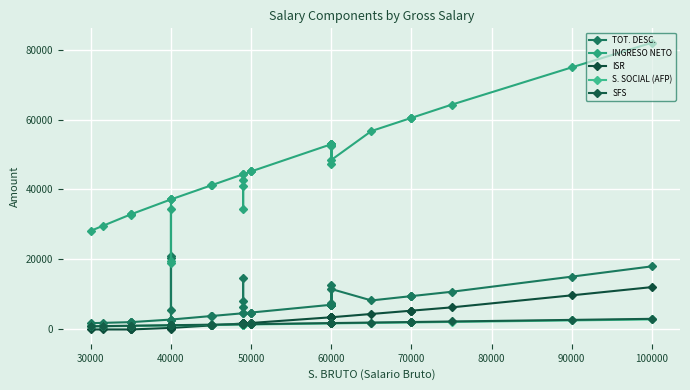

What is the difference between the maximum and minimum values in the ISR series?

12105.4